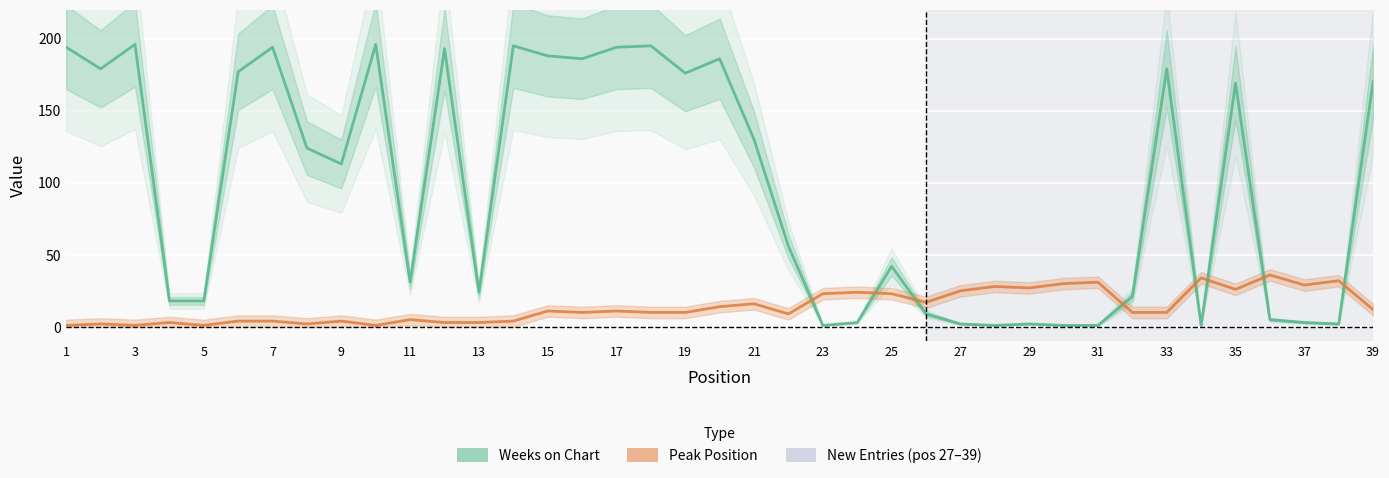

Which series has the largest total across all categories?

Weeks on Chart